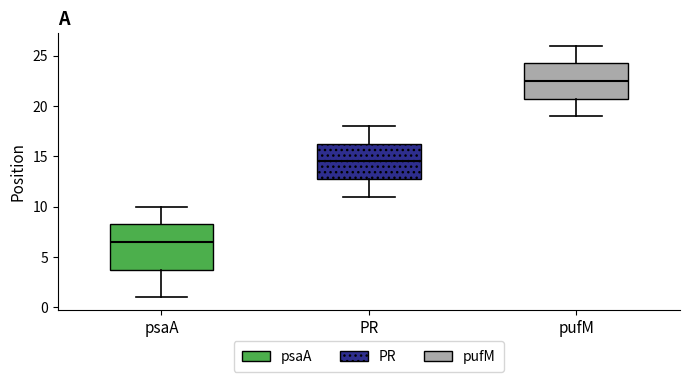

Which box is the tallest, from its lower edge to its upper edge?

psaA